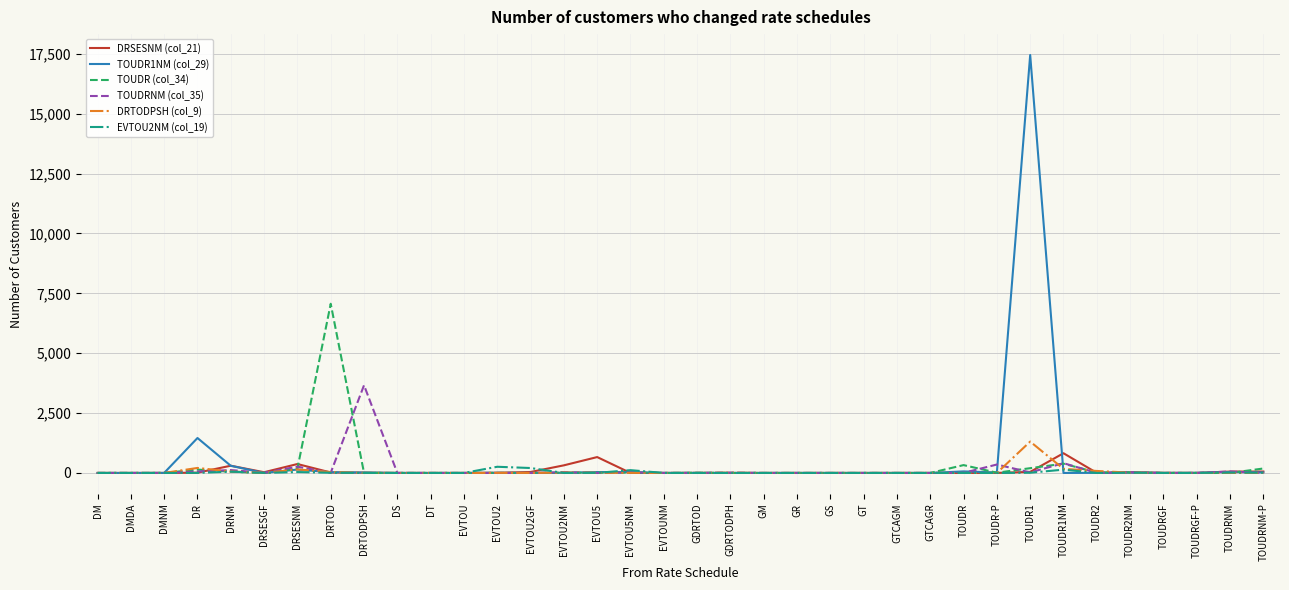

At which category is the sum across all series the highest?

TOUDR1